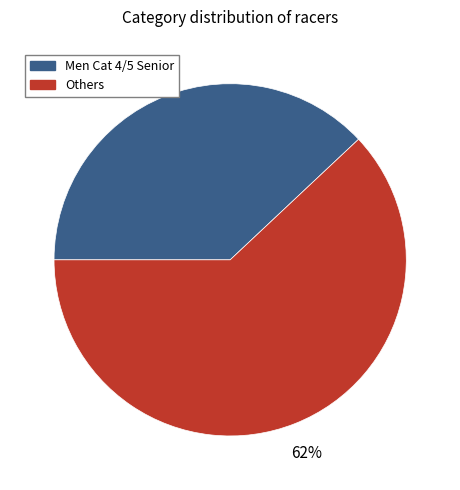

True or false: Men Cat 4/5 Senior accounts for 43% of the total.

False